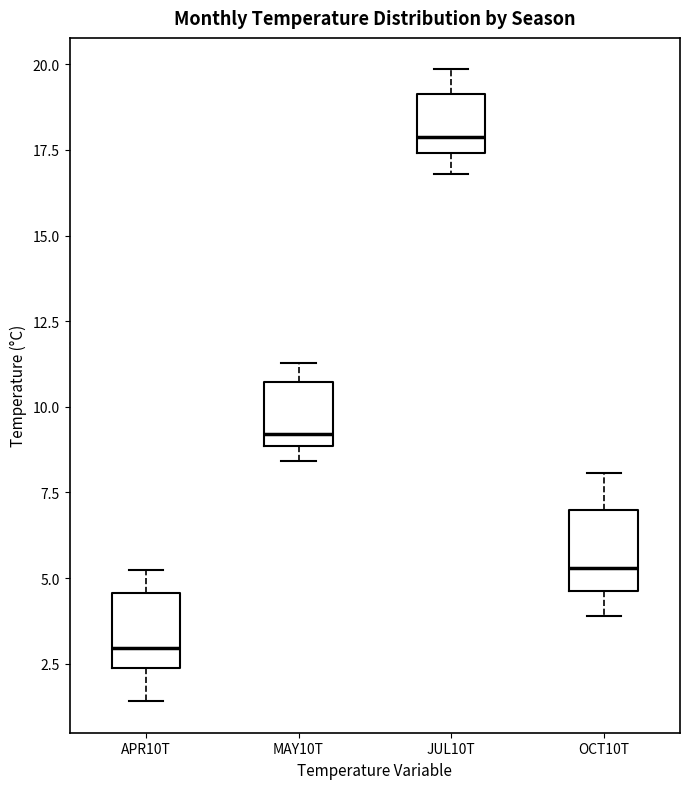

Reading left to right, read every box against the y-axis: the position of its median line, the range the box covers, and the ends of its whiskers. The values are not printed on the chart, so give them approximately, as read against the axis.

APR10T: median 3.0, box 2.5 to 4.5, whiskers 1.5 to 5.0
MAY10T: median 9.0 (just above the box's lower edge), box 9.0 to 10.5, whiskers 8.5 to 11.5
JUL10T: median 18.0, box 17.5 to 19.0, whiskers 17.0 to 20.0
OCT10T: median 5.5, box 4.5 to 7.0, whiskers 4.0 to 8.0